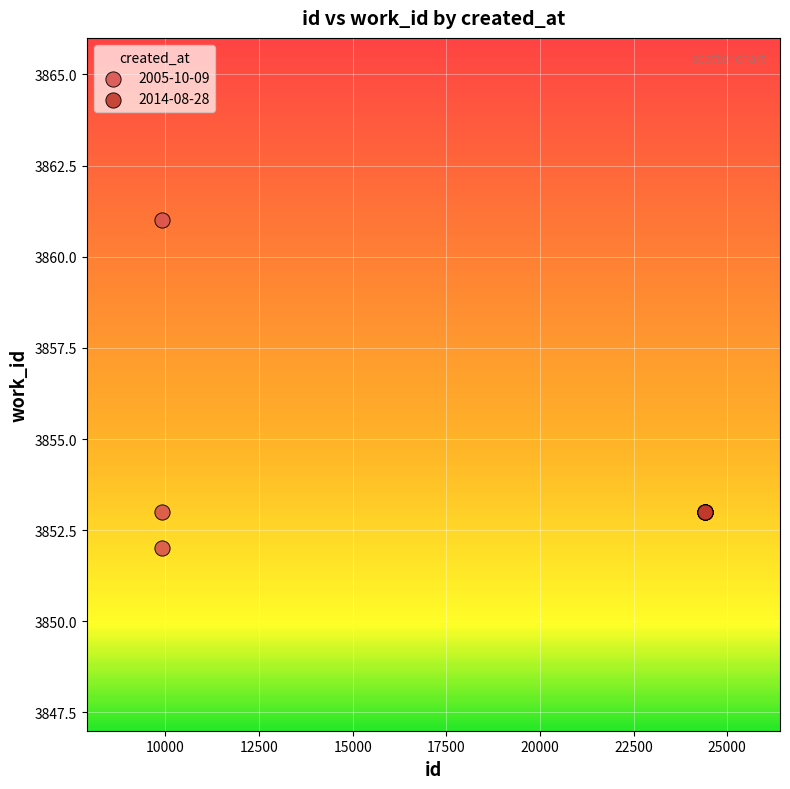

Which series reaches the maximum Y coordinate?

2005-10-09